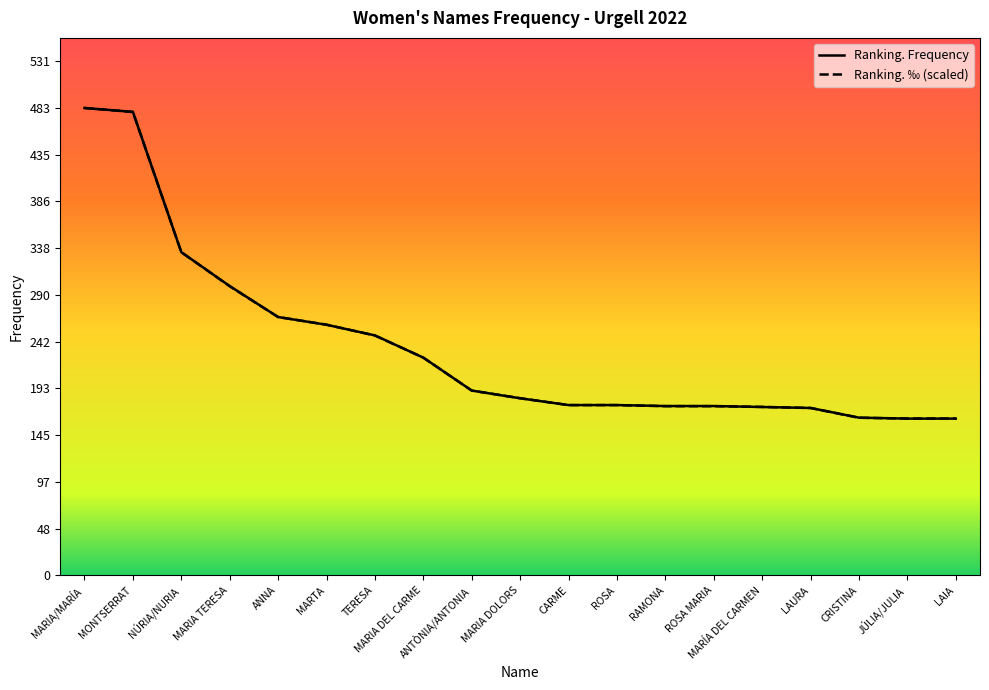

What position from the left is CRISTINA?

17